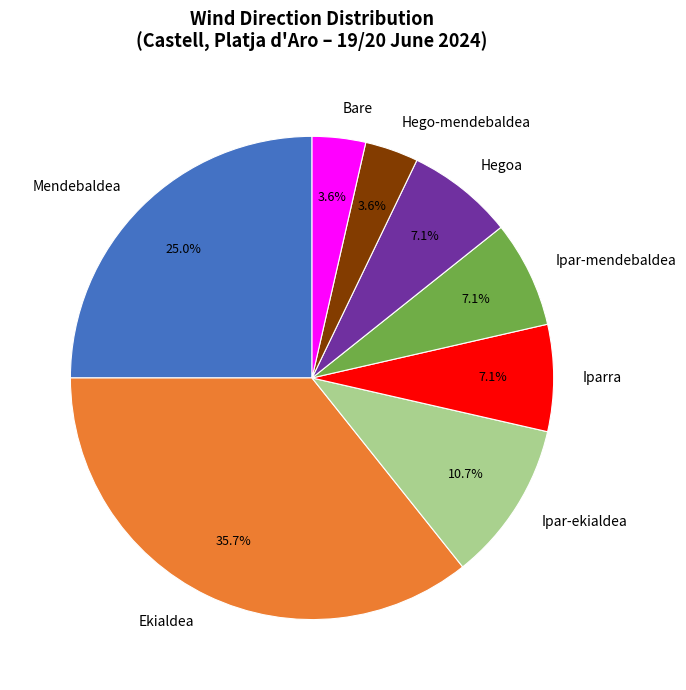

How many slices are in this pie chart?

8